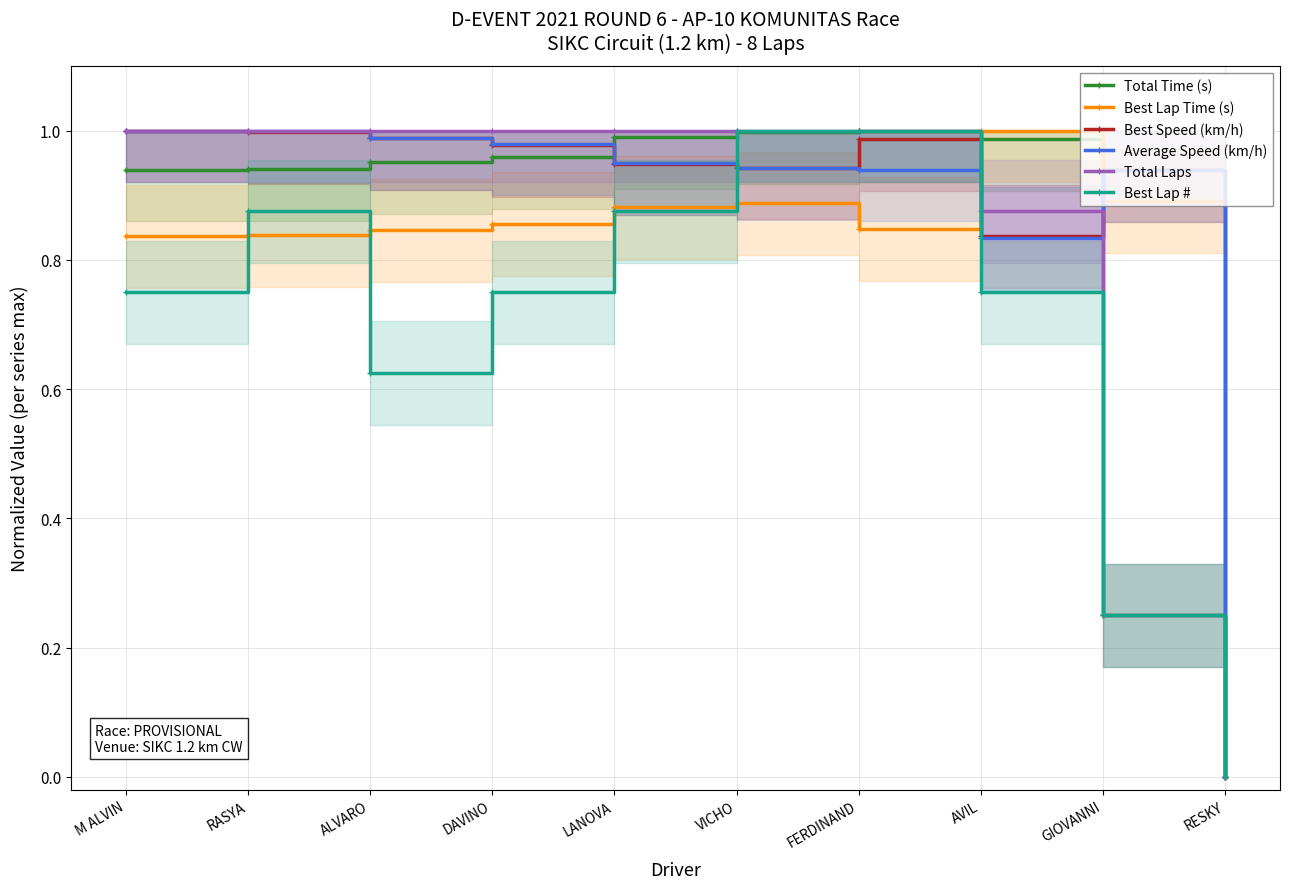

Which has a higher value, DAVINO or LANOVA?

LANOVA